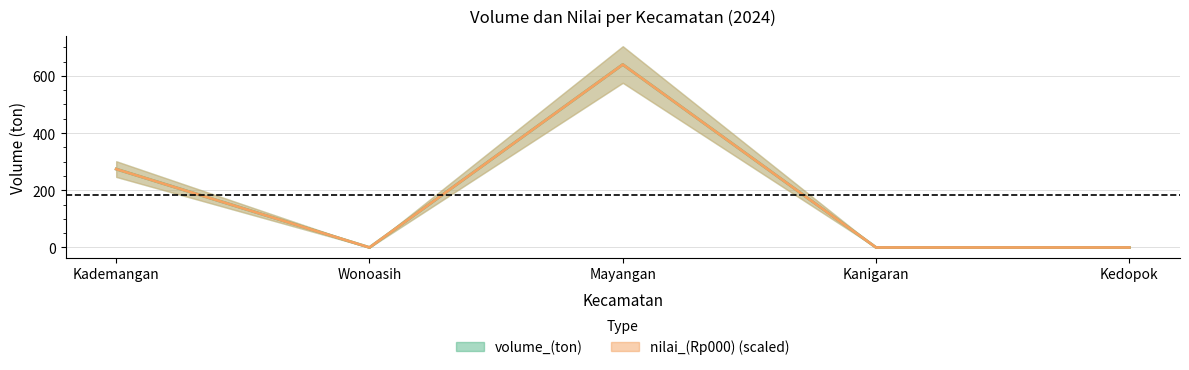

At which label does volume_(ton) reach its peak?

Mayangan